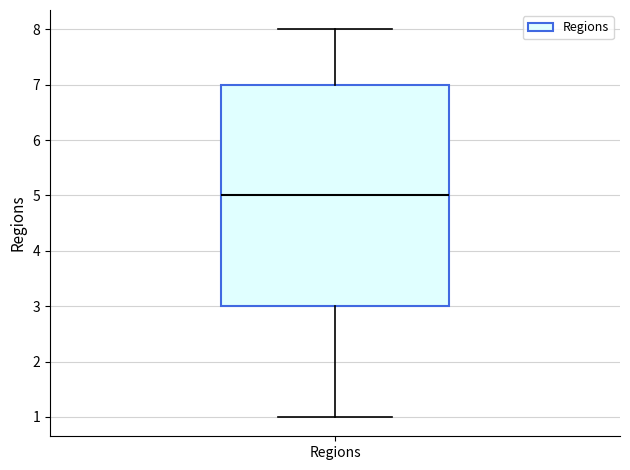

Transcribe this box plot: give where the median line is, the range the box spans, and where the two whiskers end, as read against the y-axis. The values are not printed on the chart, so give them approximately, as read against the axis.

median 5, box 3 to 7, whiskers 1 to 8